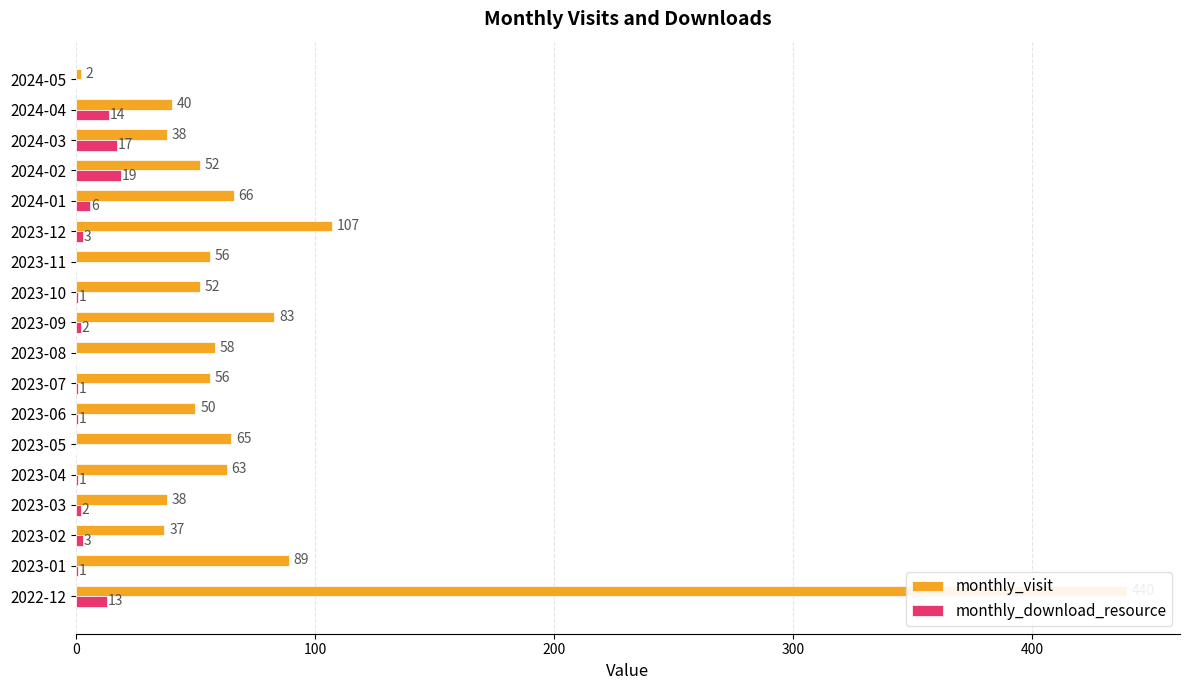

Reading left to right, what are all the values shown in this chart?

monthly_visit: 440	89	37	38	63	65	50	56	58	83	52	56	107	66	52	38	40	2
monthly_download_resource: 13	1	3	2	1	0	1	1	0	2	1	0	3	6	19	17	14	0